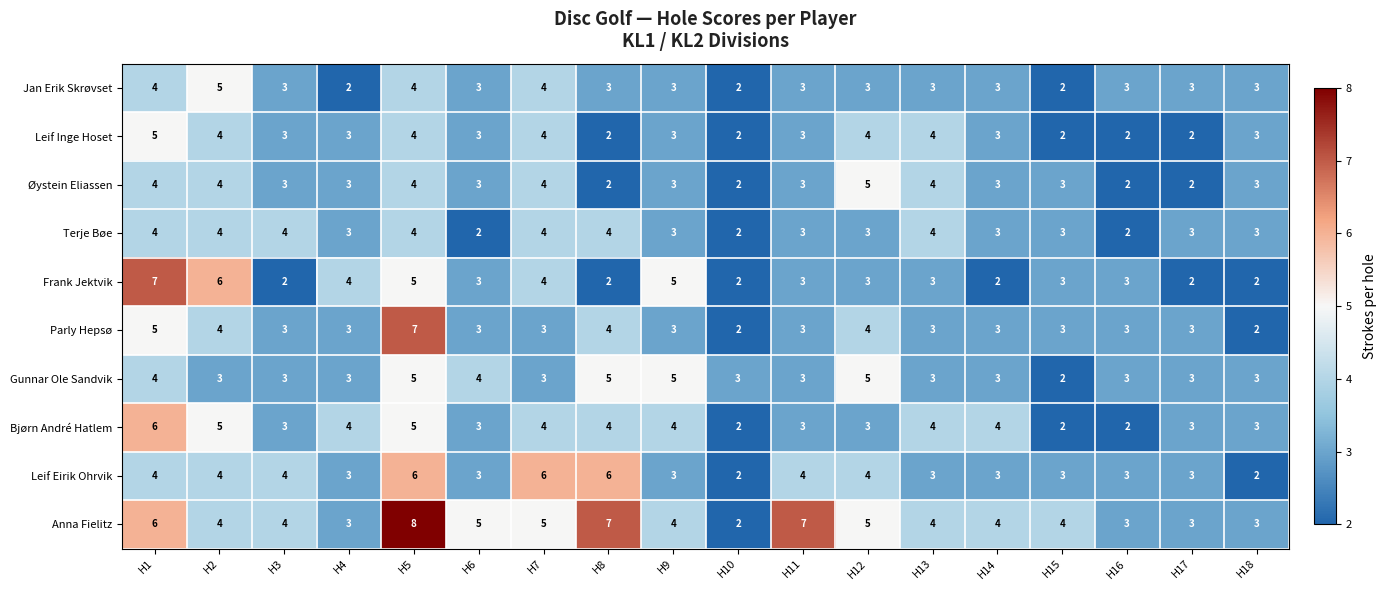

Between H10 and H11, which series saw the biggest shift?

Anna Fielitz